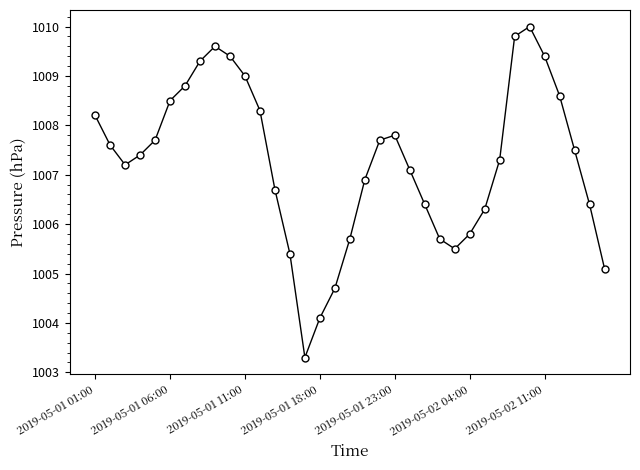

What is the greatest value displayed?

1010.0